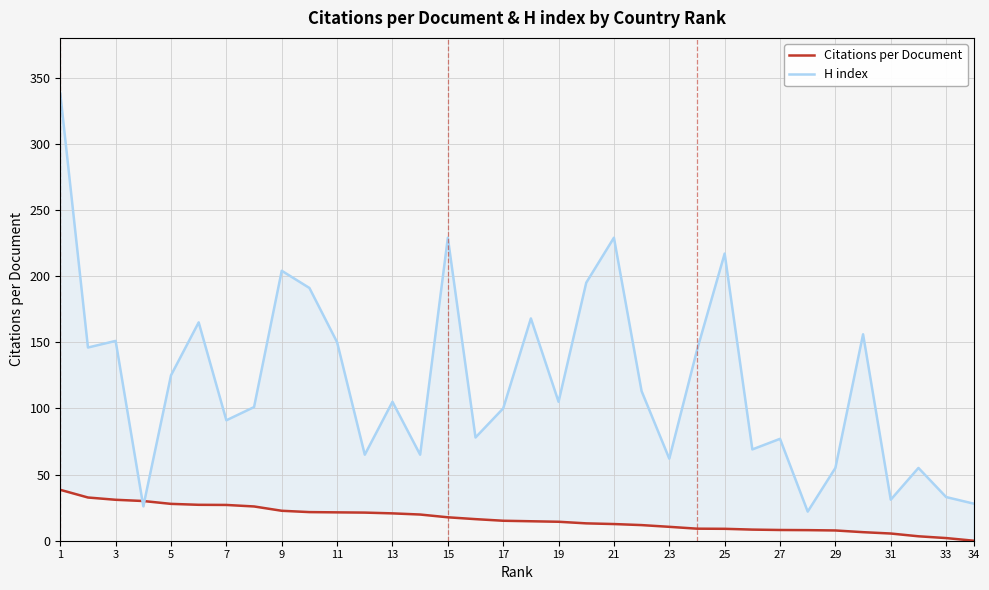

Is it true that H index equals 57.9 at 21?

False